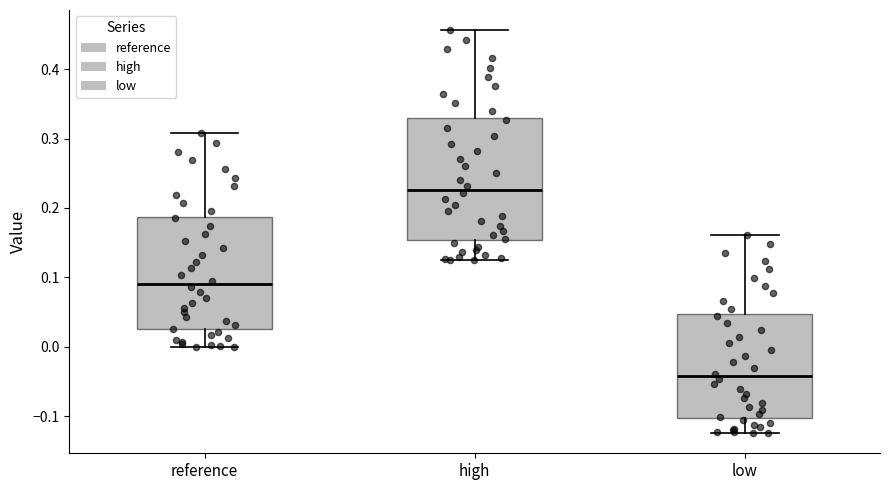

Where is the upper edge of the box for reference on the y-axis? The values are not printed on the chart, so give them approximately, as read against the axis.

0.19